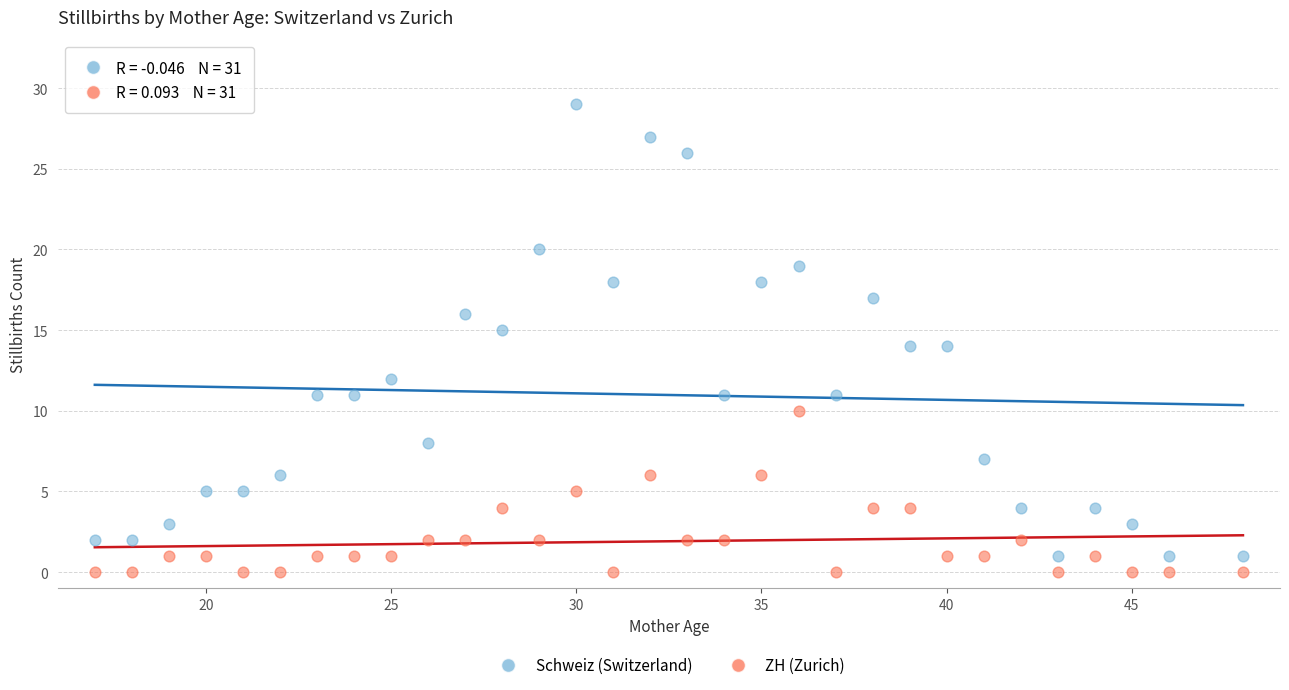

What is the X range (max minus min) for the scatter plot?

31